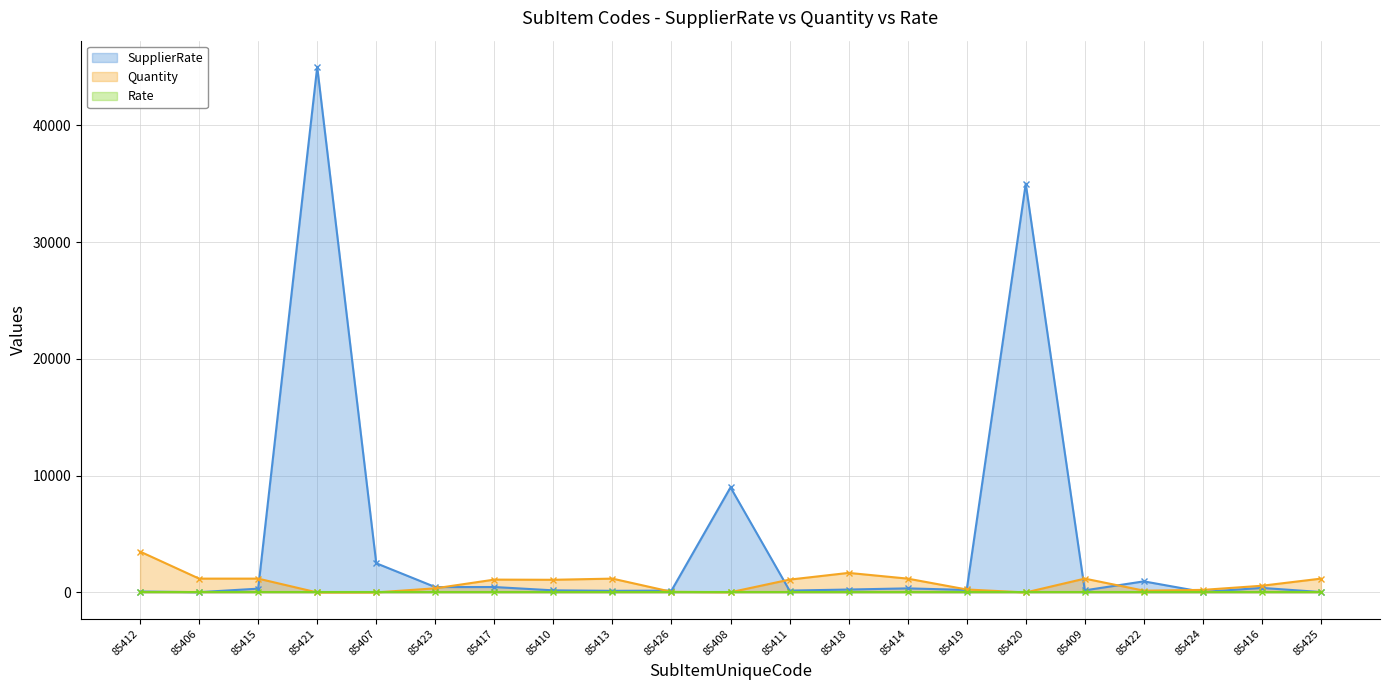

How many categories are shown in the chart?

21